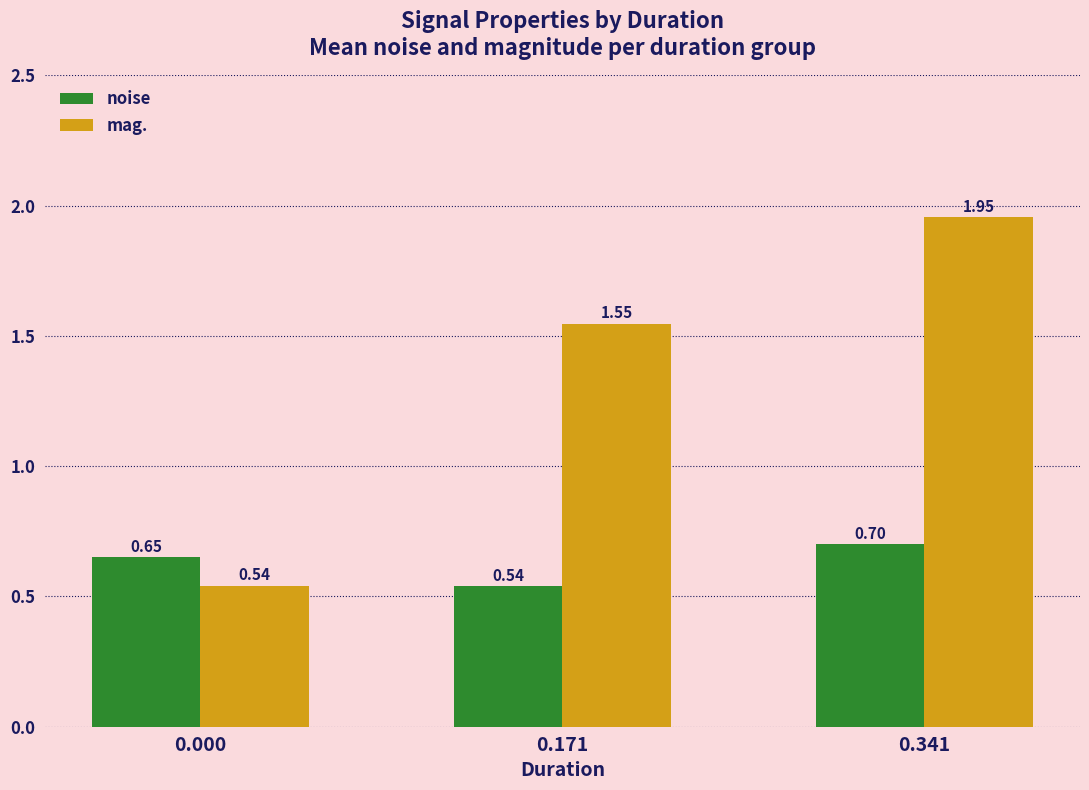

At which label does mag. reach its peak?

0.341